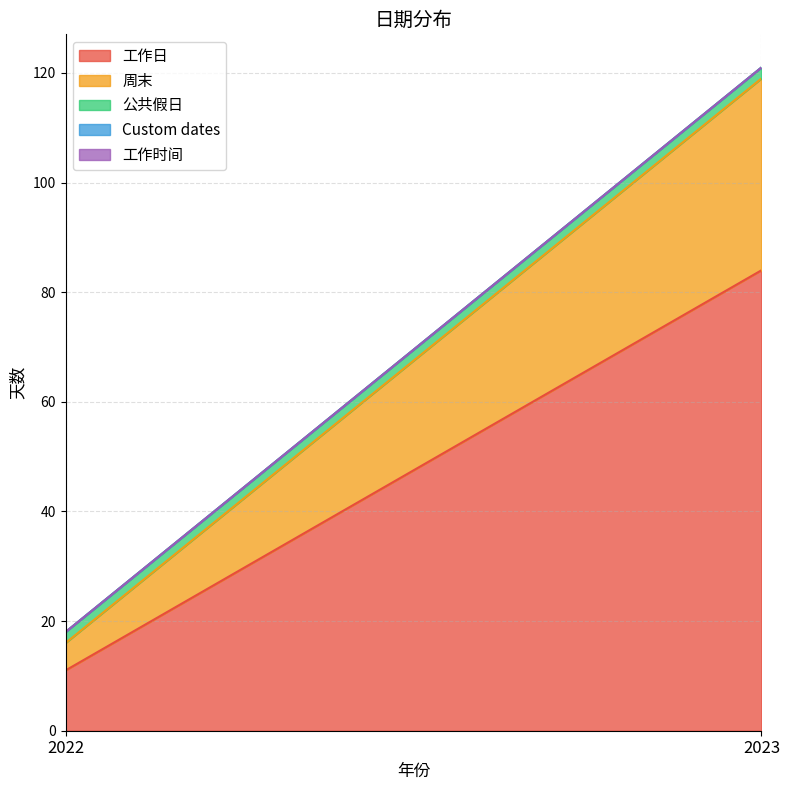

How many categories are shown in the chart?

2